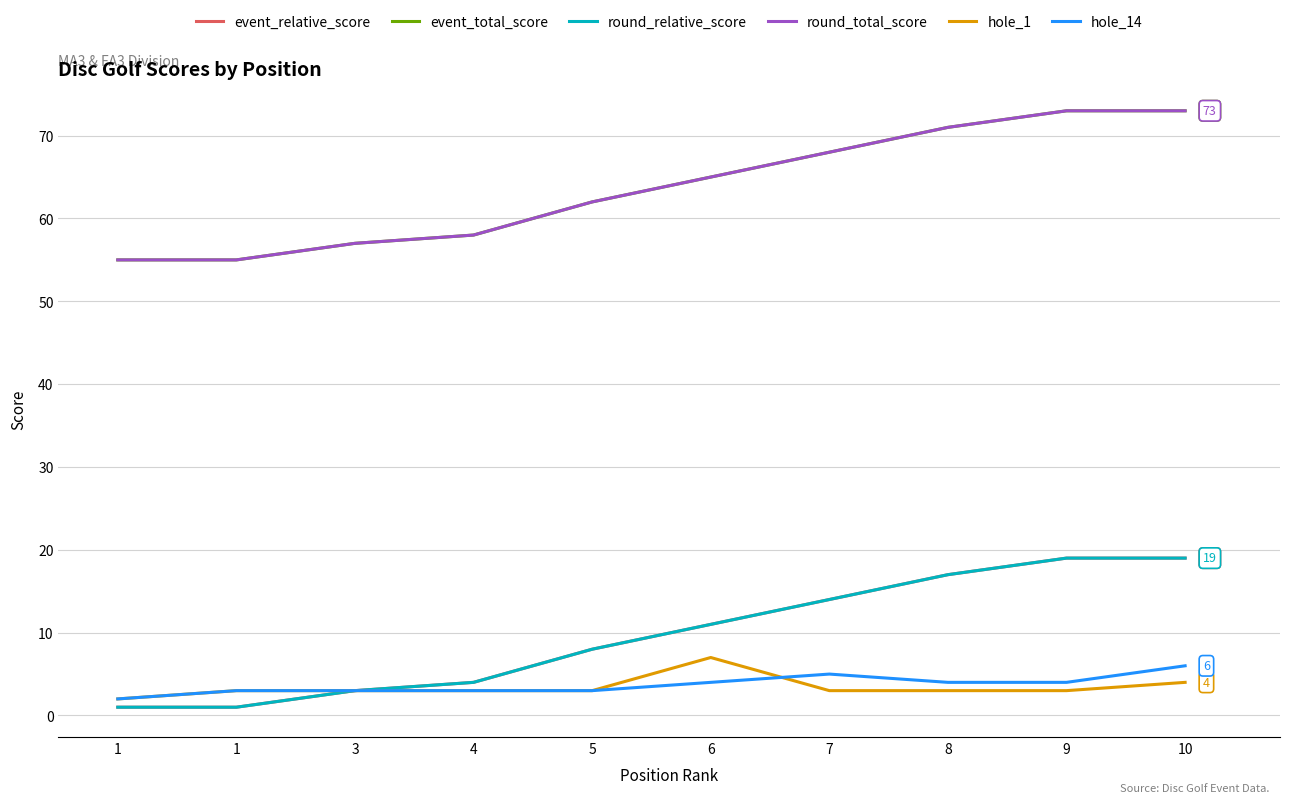

The round_total_score series shows 73 at 10. True or false?

True